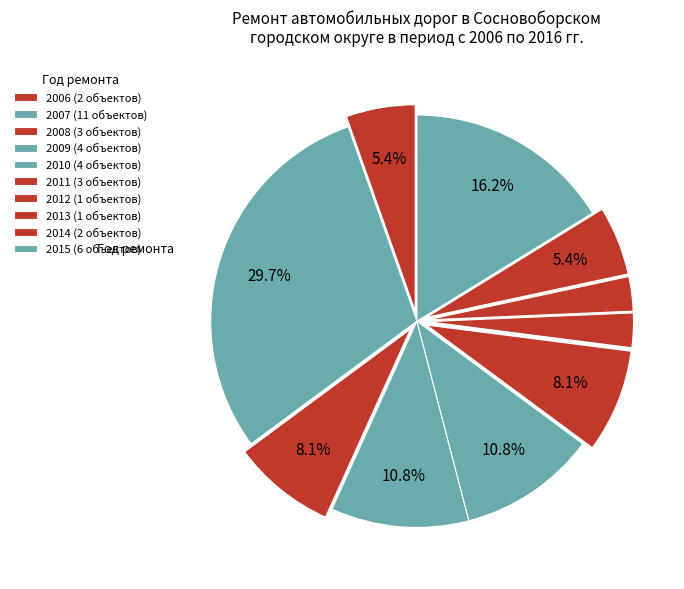

To the nearest percent, what is the average slice percentage?

10%